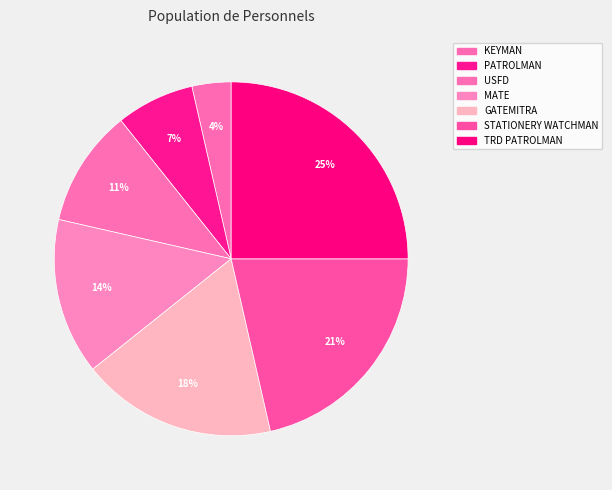

To the nearest percent, what is the combined percentage of MATE and GATEMITRA?

32%